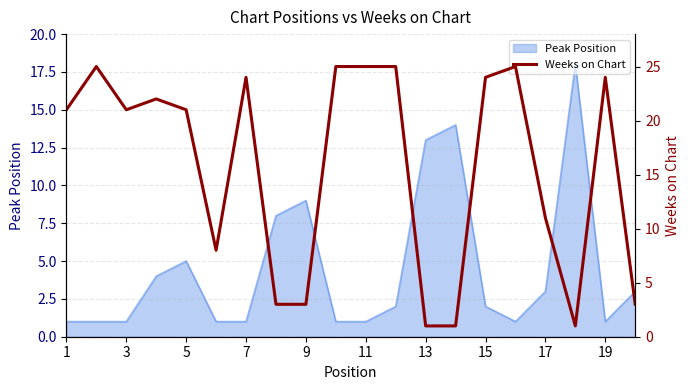

Reading left to right, what are all the values shown in this chart?

21	25	21	22	21	8	24	3	3	25	25	25	1	1	24	25	11	1	24	3